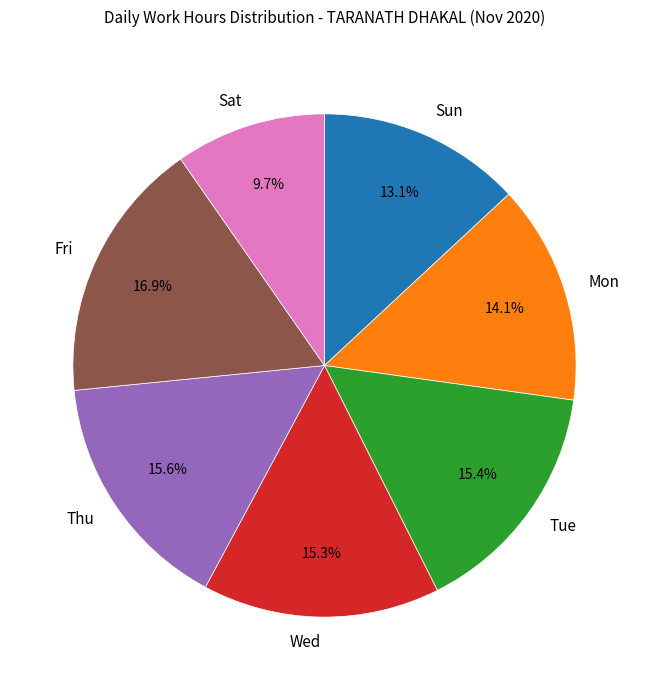

Approximately how many times larger is the value at Fri compared to Sun?

1.3